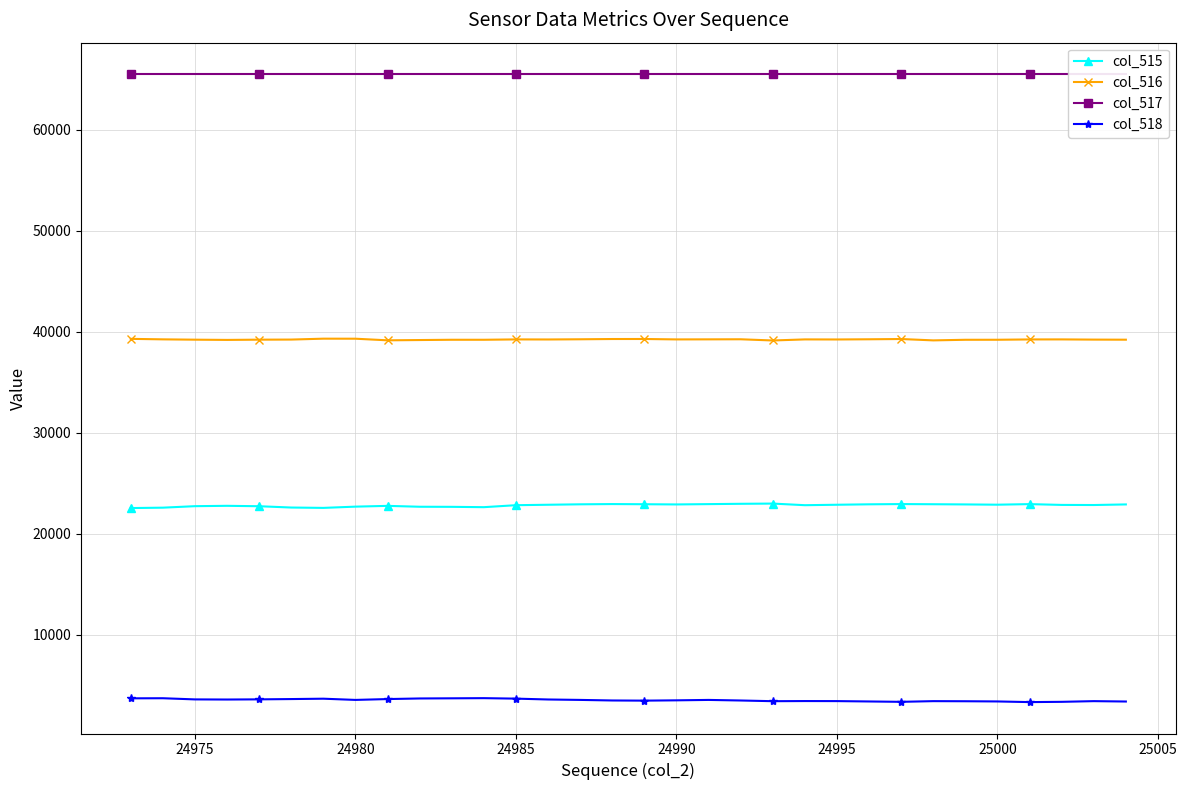

True or false: col_516 has a value of 55487 at 24980.

False